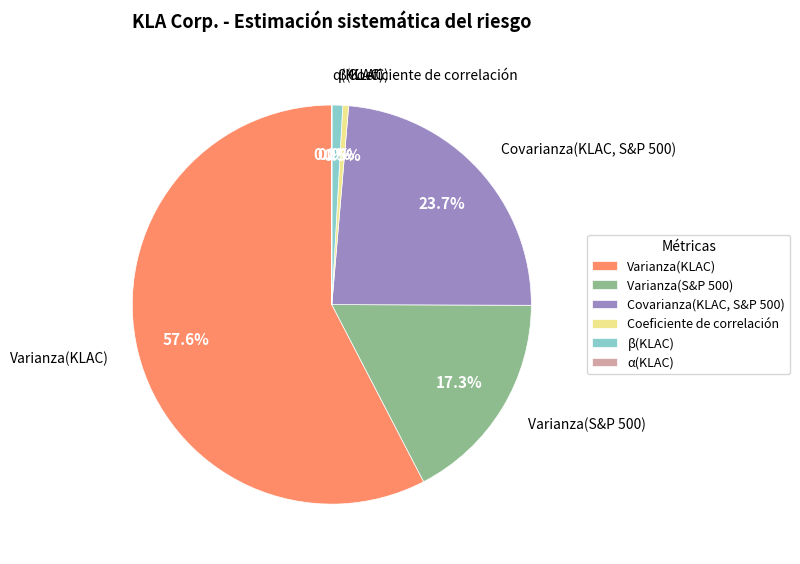

Which category has the biggest portion of the pie?

Varianza(KLAC)